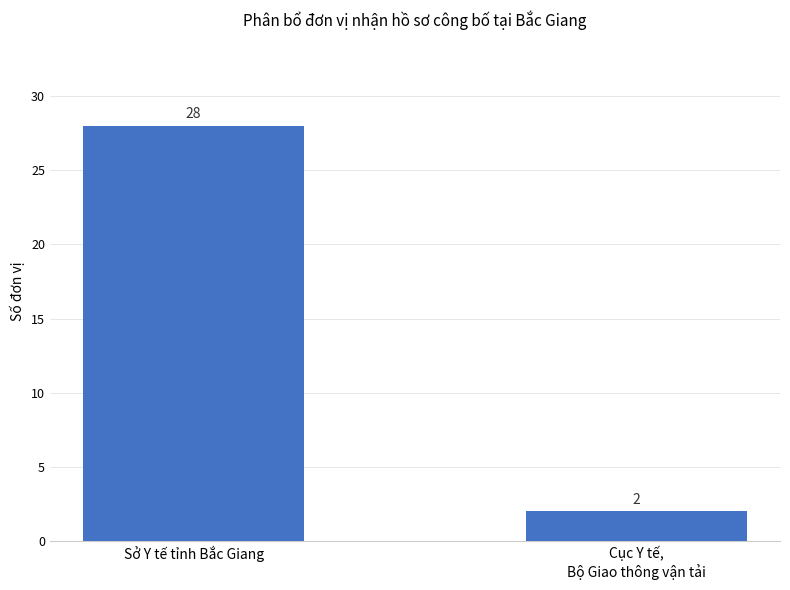

Rank the categories by value from highest to lowest.

Sở Y tế tỉnh Bắc Giang, Cục Y tế,
Bộ Giao thông vận tải